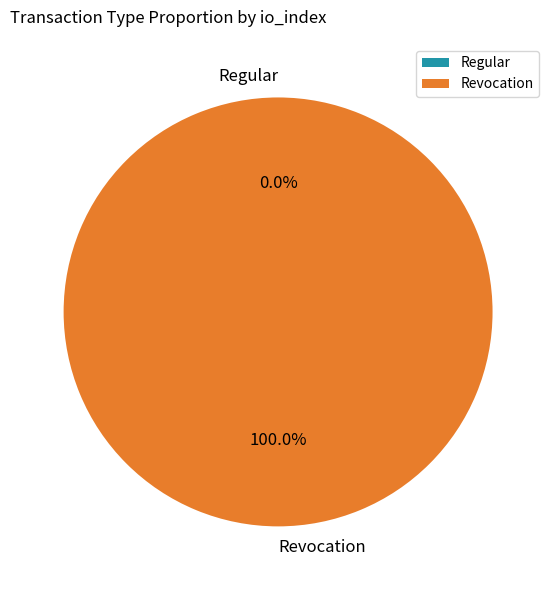

Count the number of slices in the pie.

2